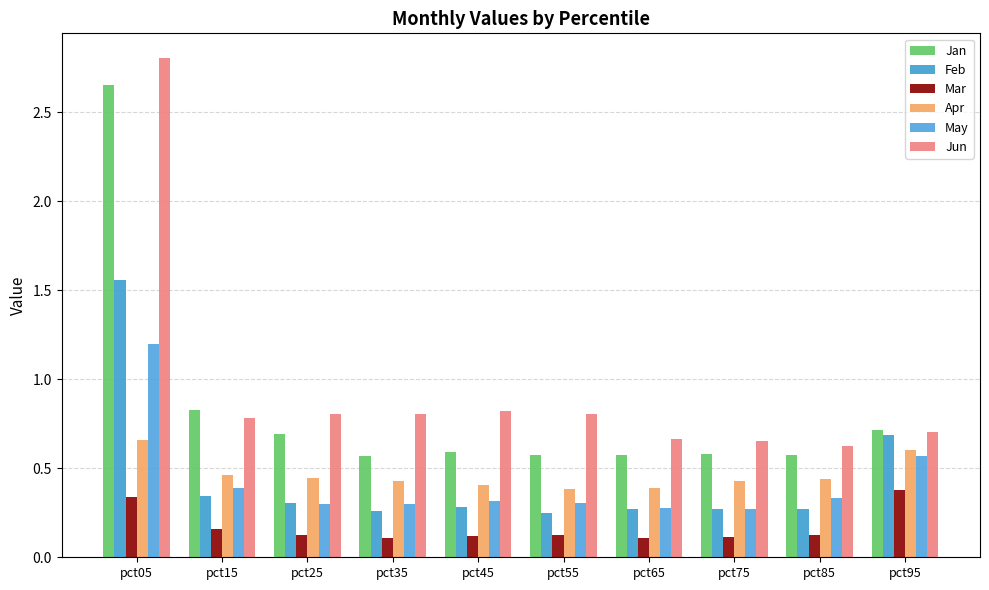

What is the difference between the highest and lowest values at pct45?

0.7